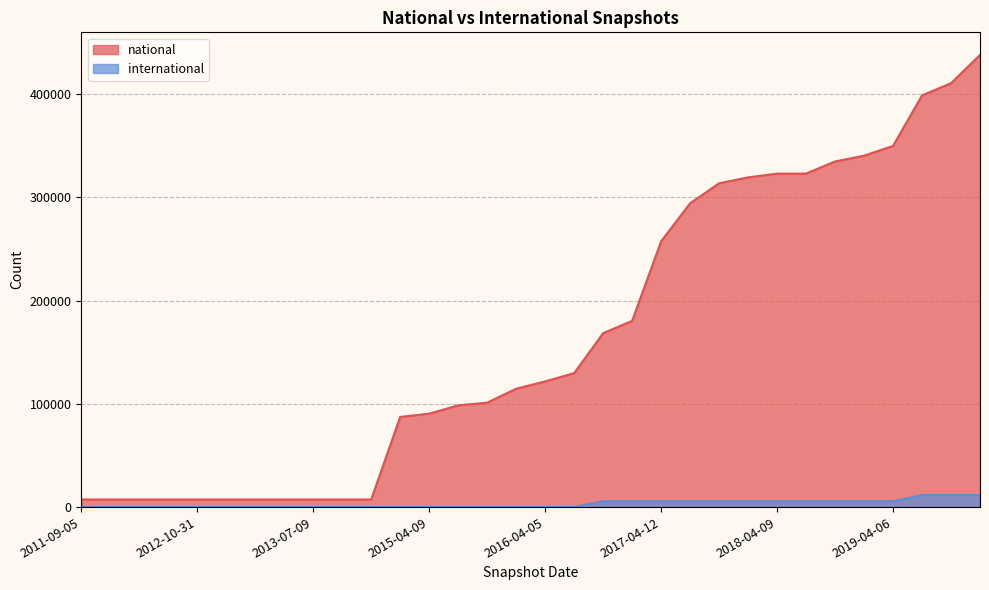

True or false: national has more than 1 points higher than both neighbors.

False